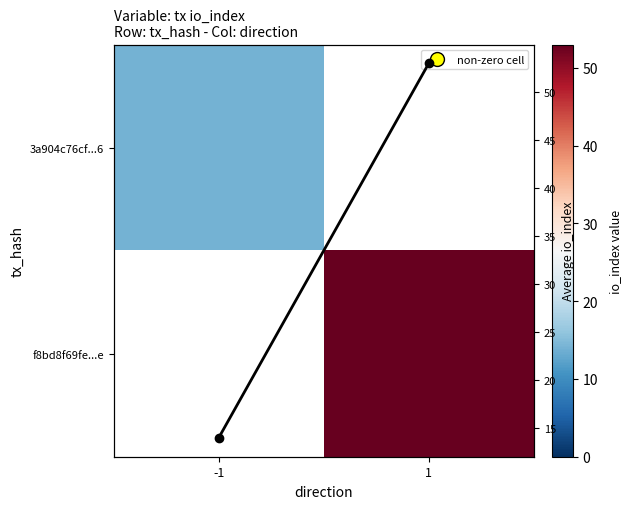

What is the highest value of the 3a904c76cf...6 series?

14.0